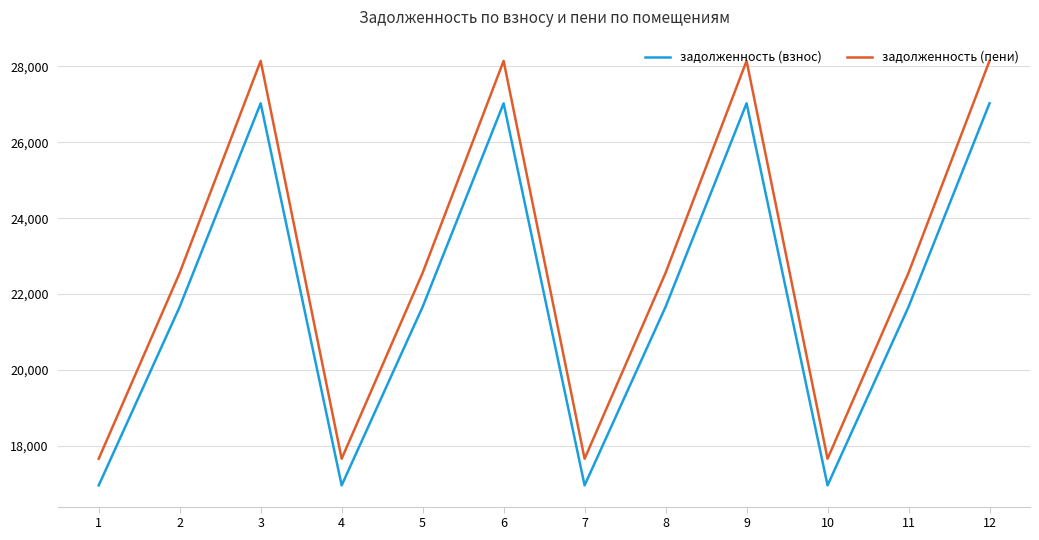

Which series has the widest spread of values?

задолженность (пени)